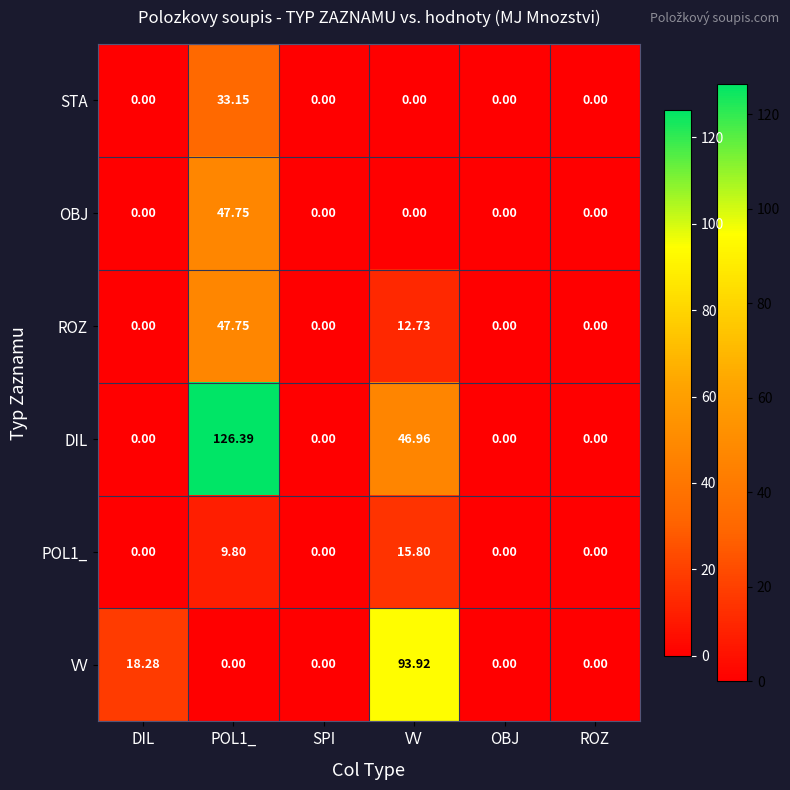

Which series has the largest total across all categories?

DIL